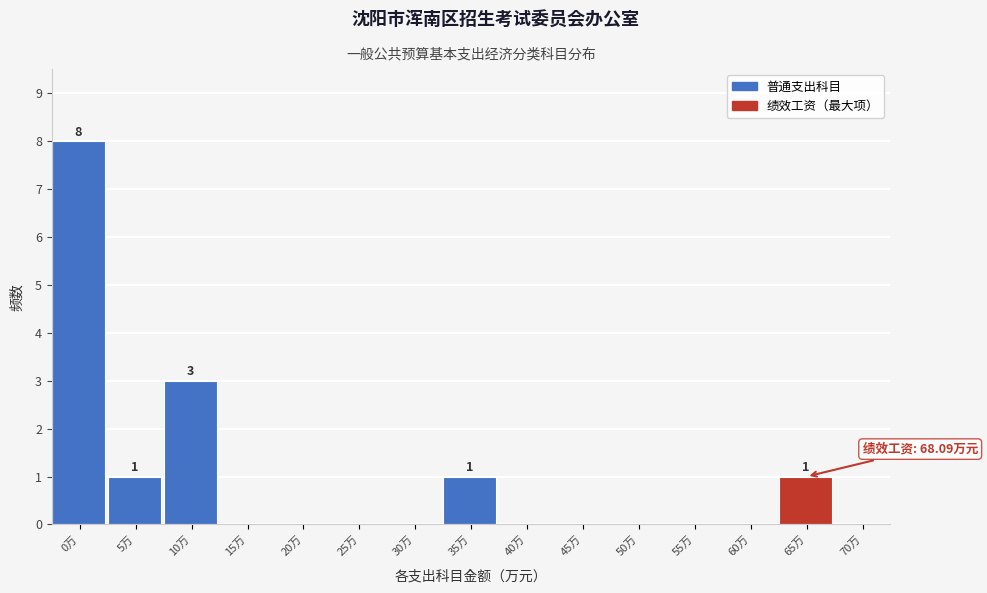

Reading right to left, extract all data points from this chart.

70万=0	65万=1	60万=0	55万=0	50万=0	45万=0	40万=0	35万=1	30万=0	25万=0	20万=0	15万=0	10万=3	5万=1	0万=8